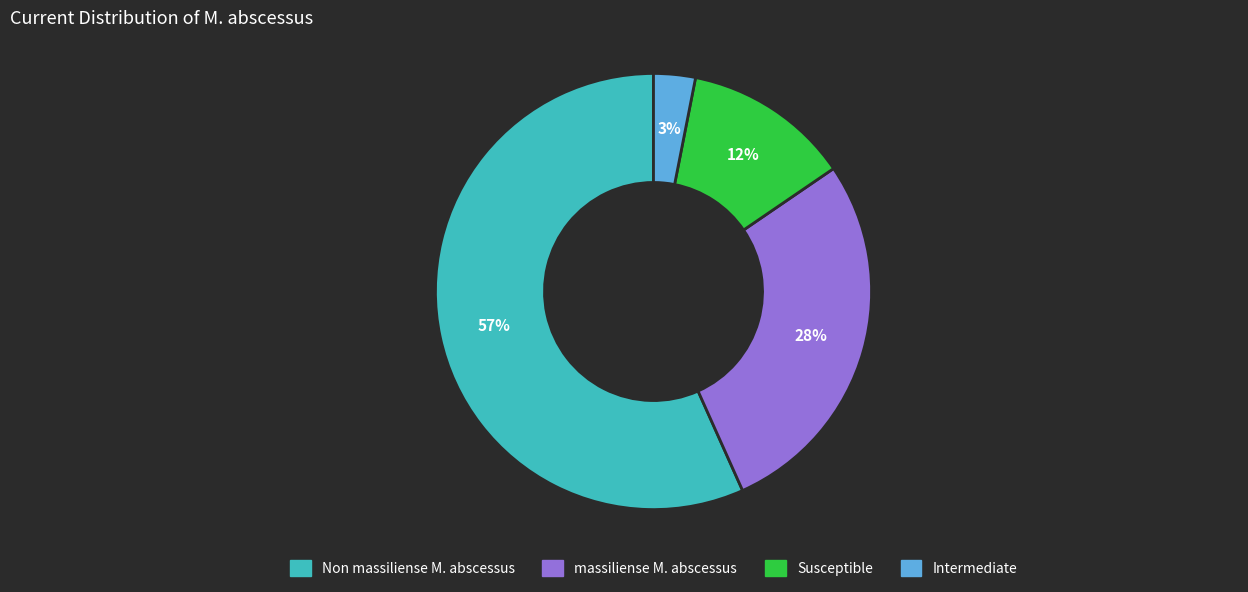

Count the number of slices in the pie.

4